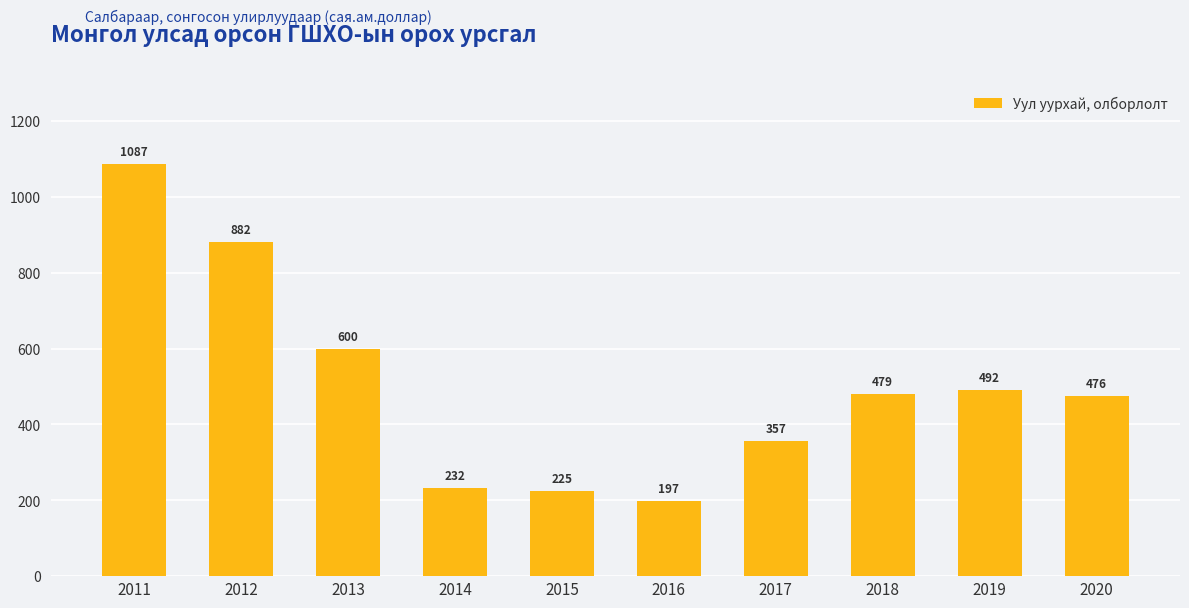

Which label corresponds to the smallest value in the chart?

2016